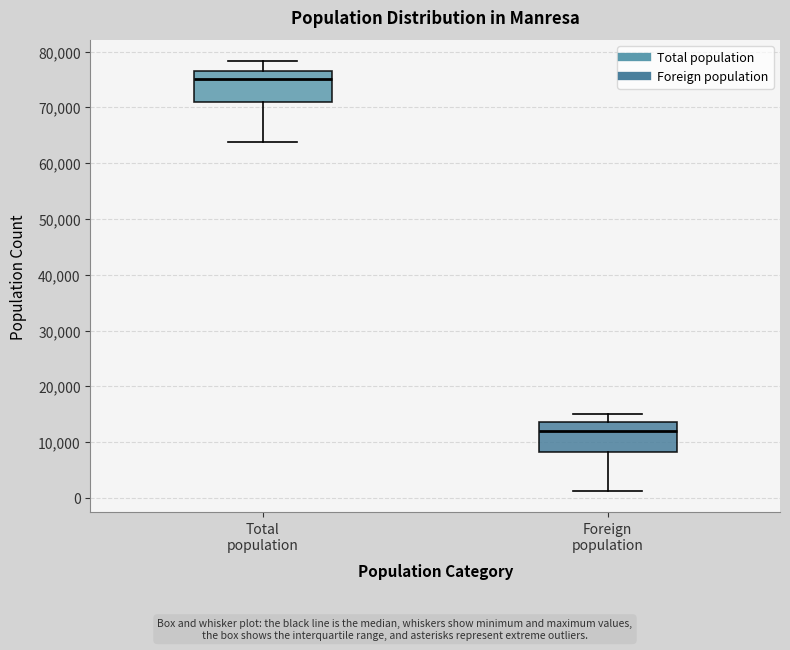

Which box has the highest median line?

Total population